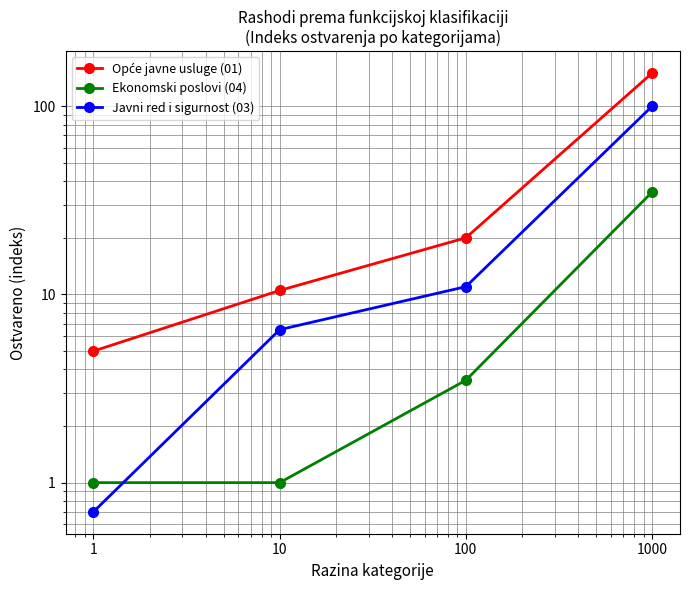

True or false: Opće javne usluge (01) has a value of 3.2 at 10.

False